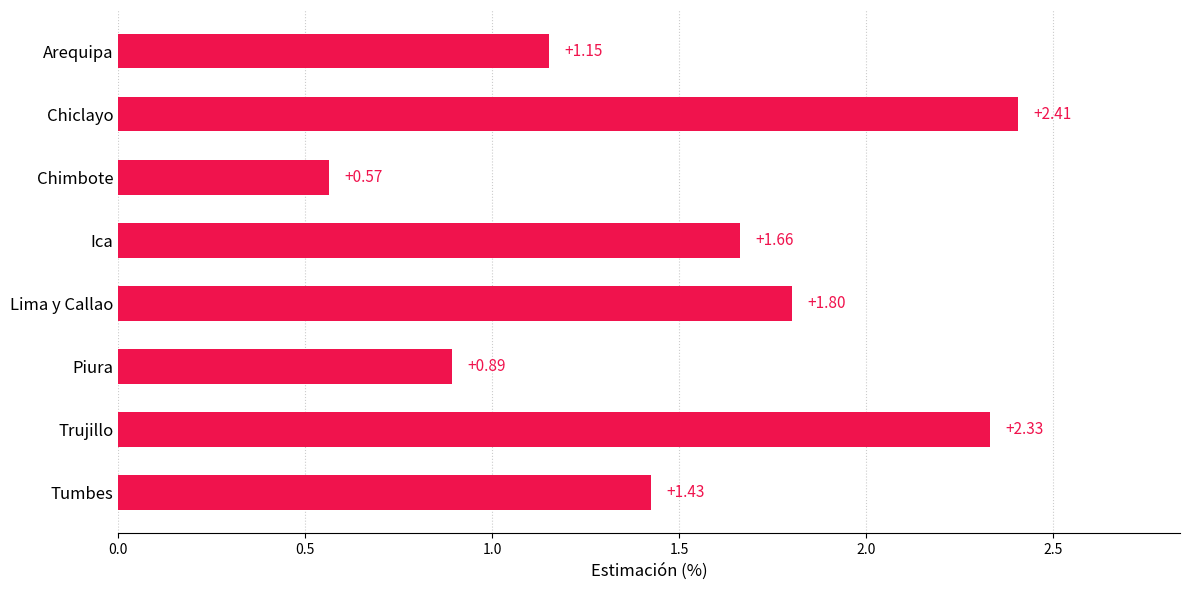

At which category does the chart reach its minimum across all series?

Chimbote